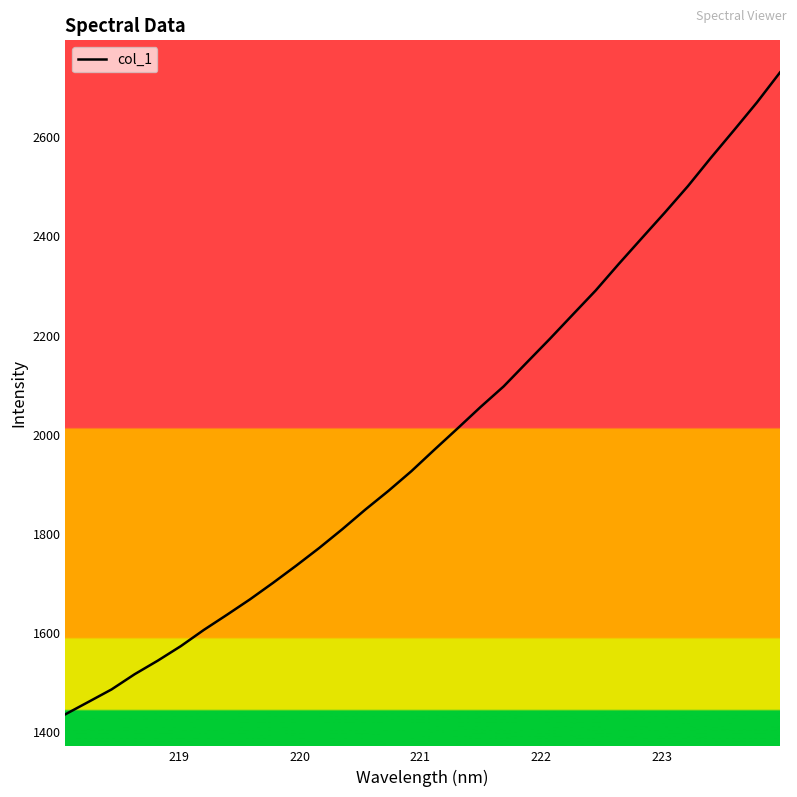

What is the smallest value displayed?

1436.1